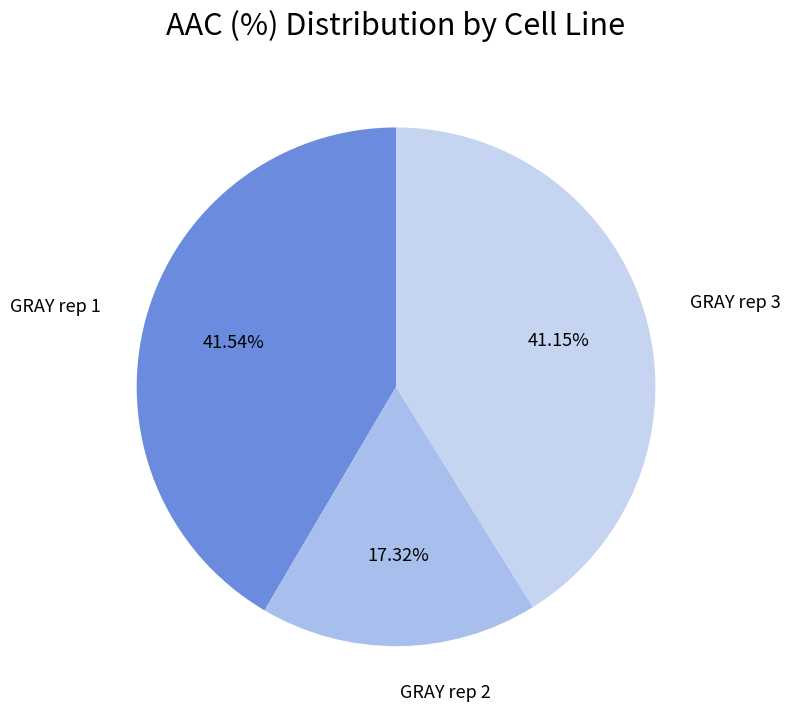

Between GRAY rep 1 and GRAY rep 2, which is larger?

GRAY rep 1